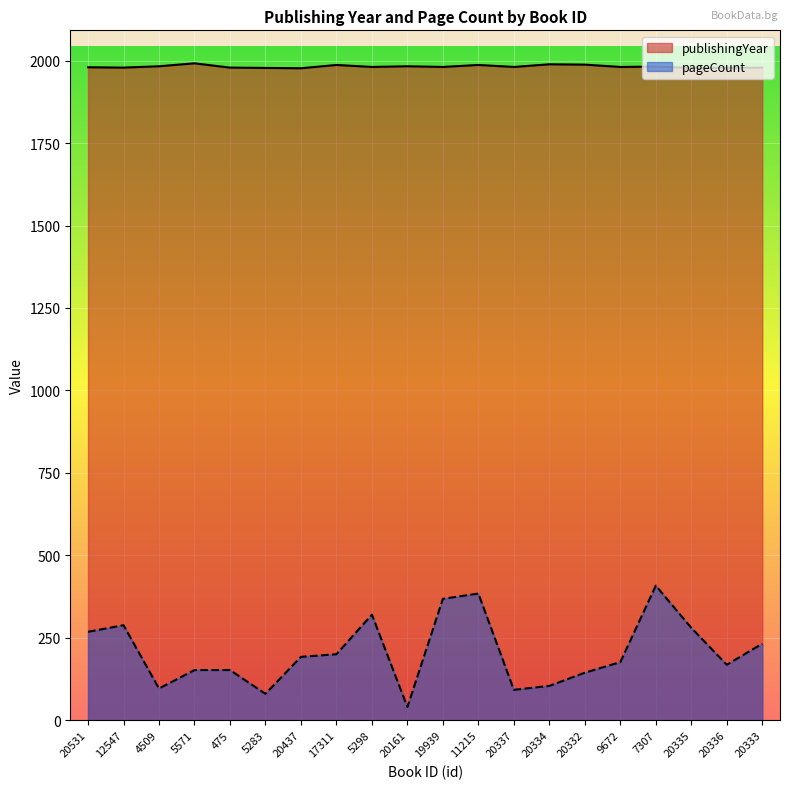

List the labels in order of pageCount value, largest first.

7307, 11215, 19939, 5298, 12547, 20335, 20531, 20333, 17311, 20437, 9672, 20336, 5571, 475, 20332, 20334, 4509, 20337, 5283, 20161